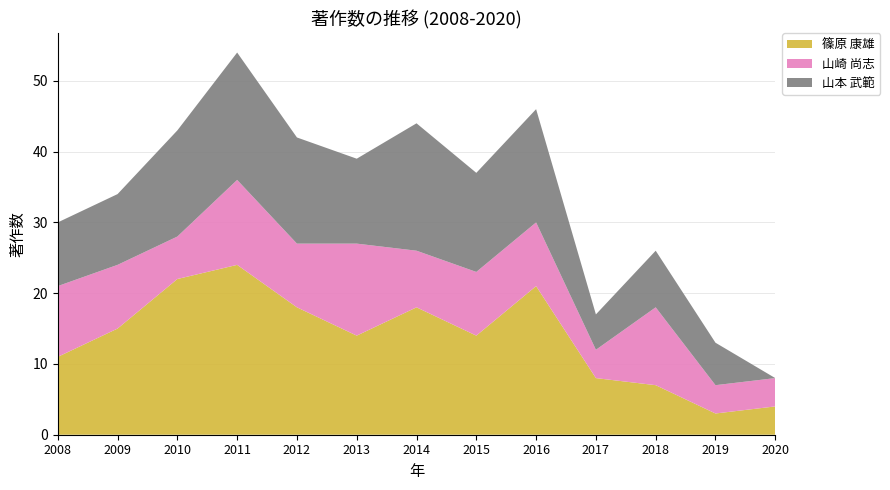

Reading left to right, transcribe all the data shown in this chart.

篠原 康雄: 2008=11	2009=15	2010=22	2011=24	2012=18	2013=14	2014=18	2015=14	2016=21	2017=8	2018=7	2019=3	2020=4
山崎 尚志: 2008=10	2009=9	2010=6	2011=12	2012=9	2013=13	2014=8	2015=9	2016=9	2017=4	2018=11	2019=4	2020=4
山本 武範: 2008=9	2009=10	2010=15	2011=18	2012=15	2013=12	2014=18	2015=14	2016=16	2017=5	2018=8	2019=6	2020=0